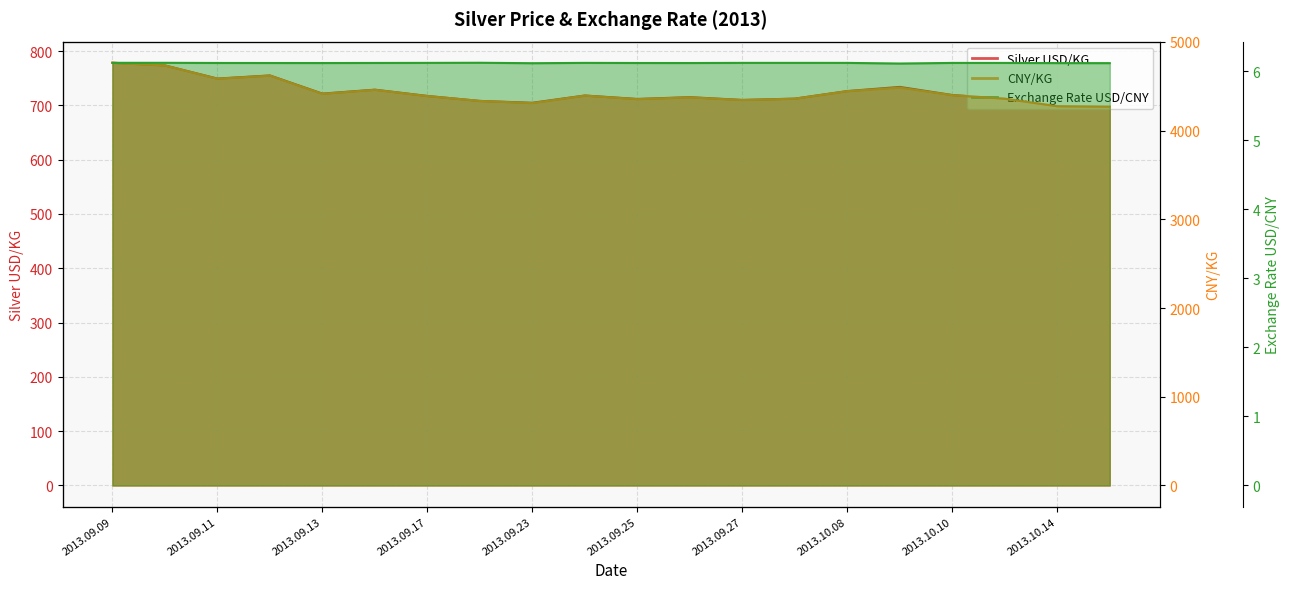

Is the value of CNY/KG at 2013.09.12 greater than the value of Exchange Rate USD/CNY at 2013.09.18?

Yes